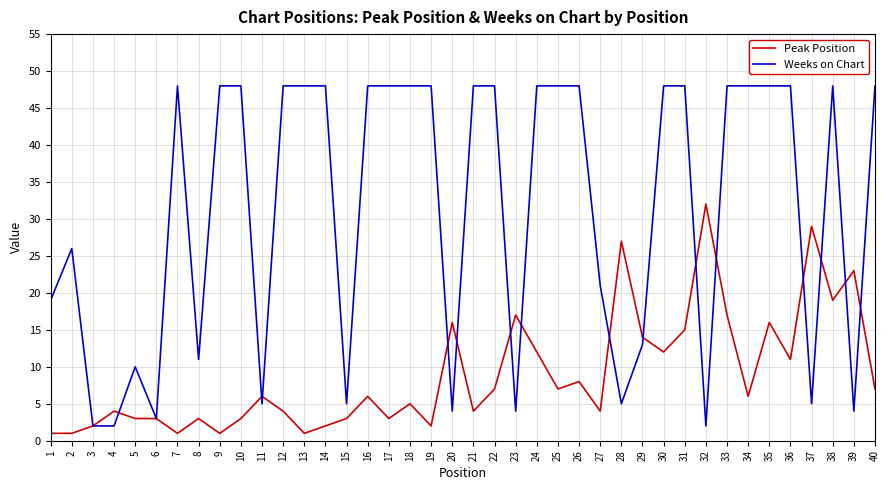

Is the value of Weeks on Chart at 18 greater than the value of Peak Position at 17?

Yes